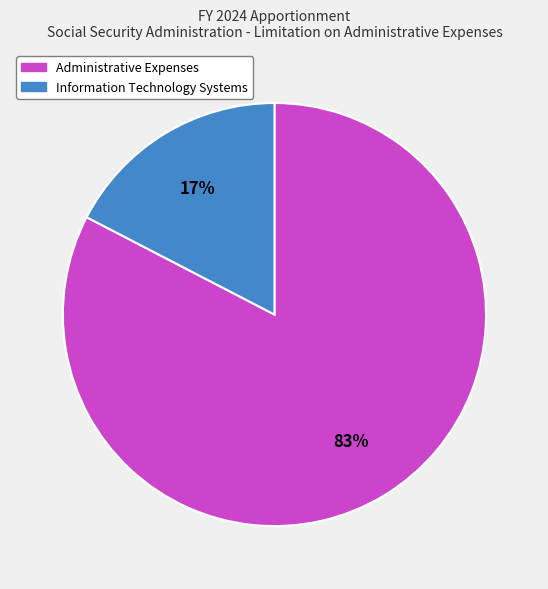

Which has a higher value, Information Technology Systems or Administrative Expenses?

Administrative Expenses